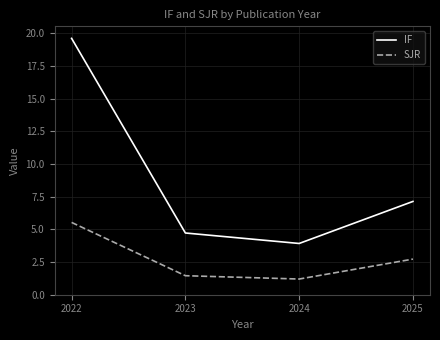

What is the total value across all series at 2022?

25.1